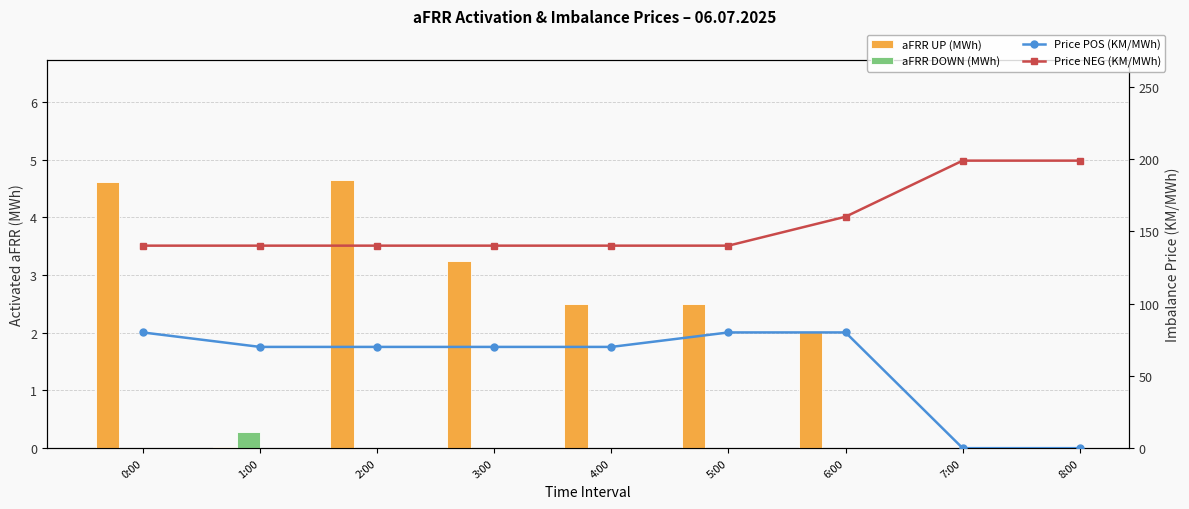

At which category is the sum across all series the highest?

6:00